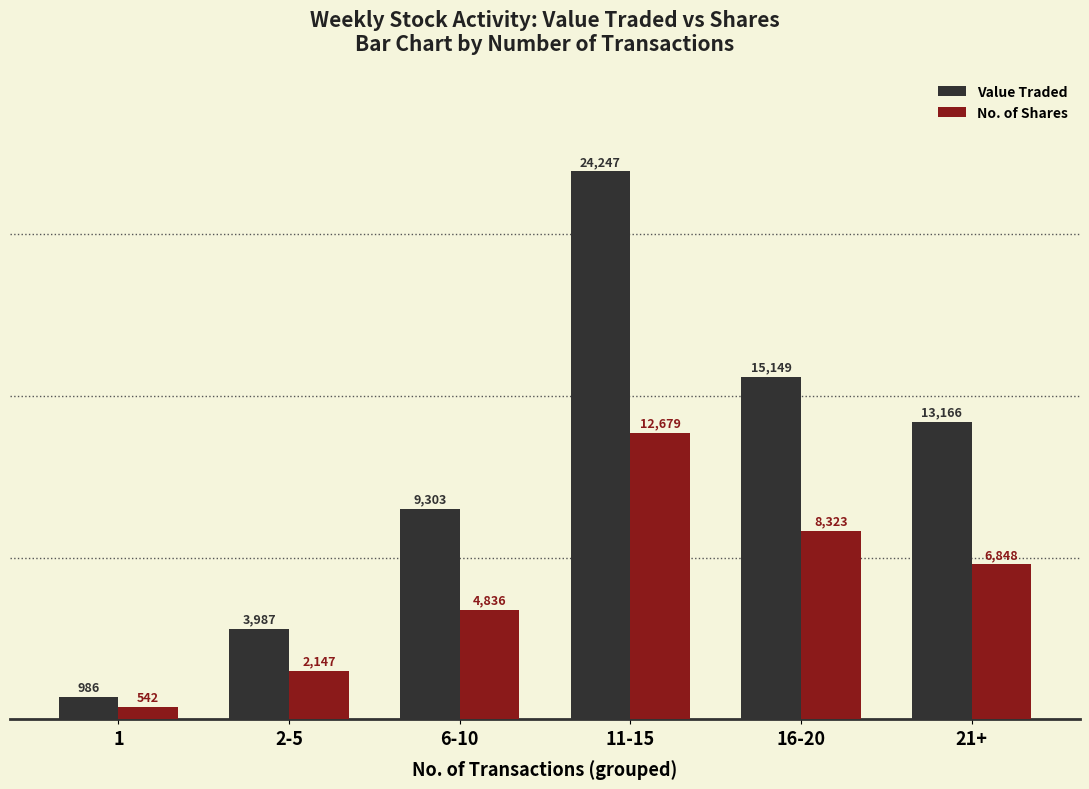

The value of No. of Shares at 11-15 is 2581. True or false?

False